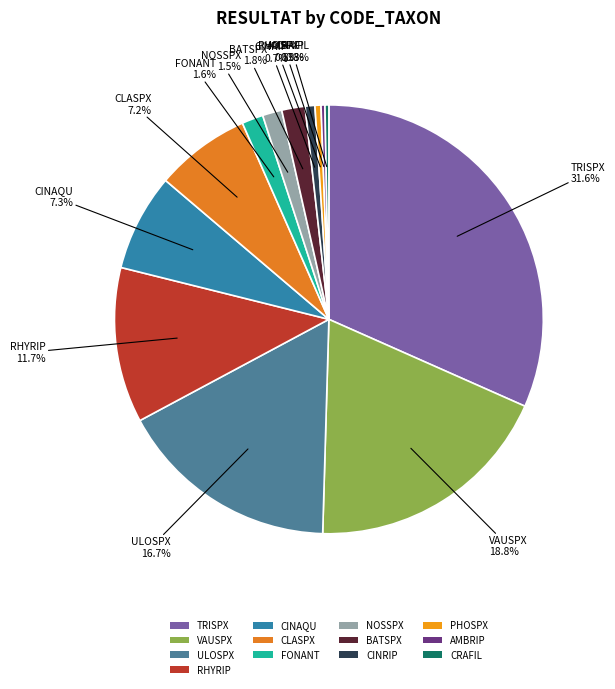

Which category has the biggest portion of the pie?

TRISPX